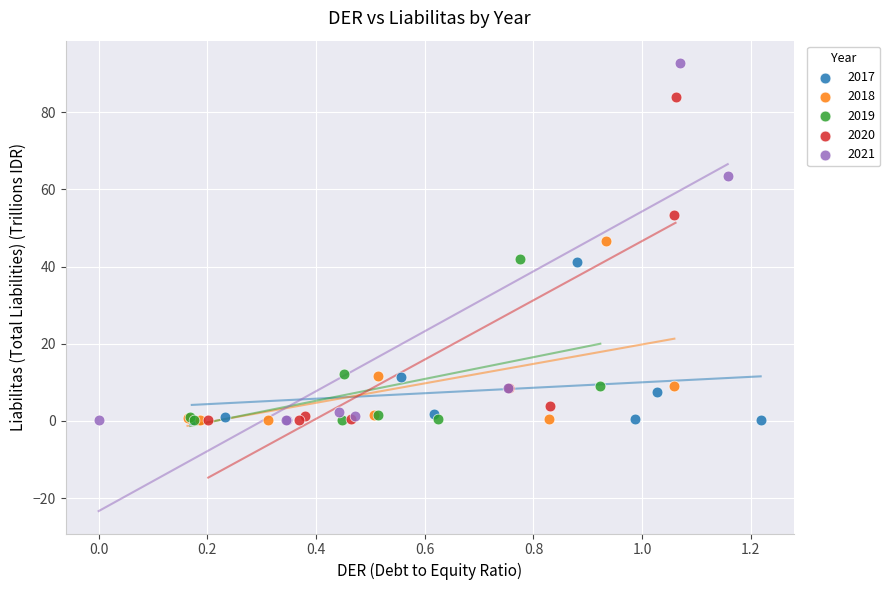

Which series contains the highest Y value?

2021